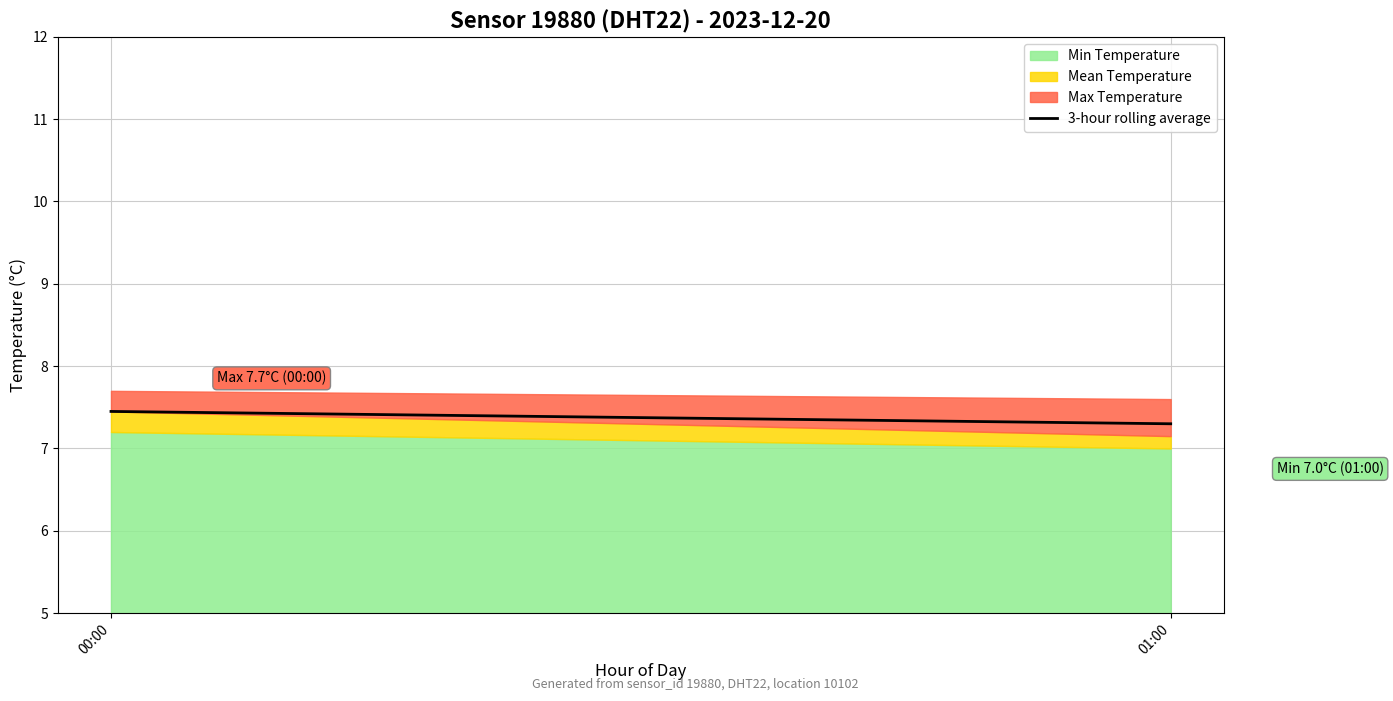

Does the chart display data point markers on the line(s)?

No